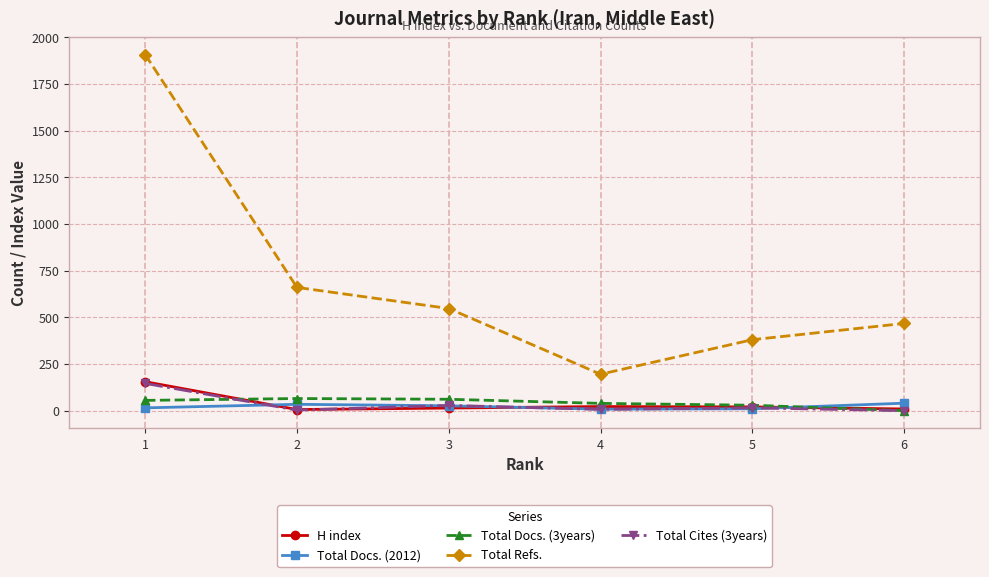

Which series has the largest range (max minus min)?

Total Refs.